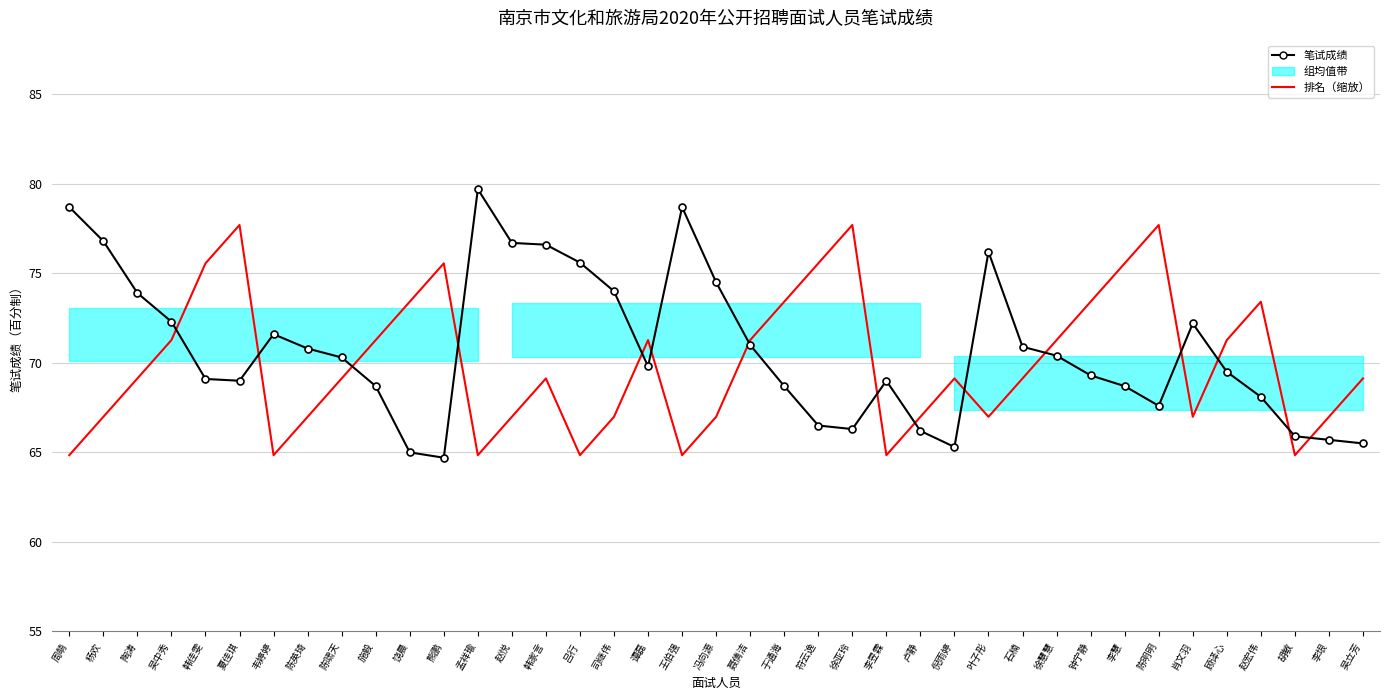

Reading left to right, transcribe all the data shown in this chart.

笔试成绩: 78.7	76.8	73.9	72.3	69.1	69.0	71.6	70.8	70.3	68.7	65.0	64.7	79.7	76.7	76.6	75.6	74.0	69.8	78.7	74.5	71.0	68.7	66.5	66.3	69.0	66.2	65.3	76.2	70.9	70.4	69.3	68.7	67.6	72.2	69.5	68.1	65.9	65.7	65.5
排名（缩放）: 64.8	67.0	69.1	71.3	75.6	77.7	64.8	67.0	69.1	71.3	73.4	75.6	64.8	67.0	69.1	64.8	67.0	71.3	64.8	67.0	71.3	73.4	75.6	77.7	64.8	67.0	69.1	67.0	69.1	71.3	73.4	75.6	77.7	67.0	71.3	73.4	64.8	67.0	69.1